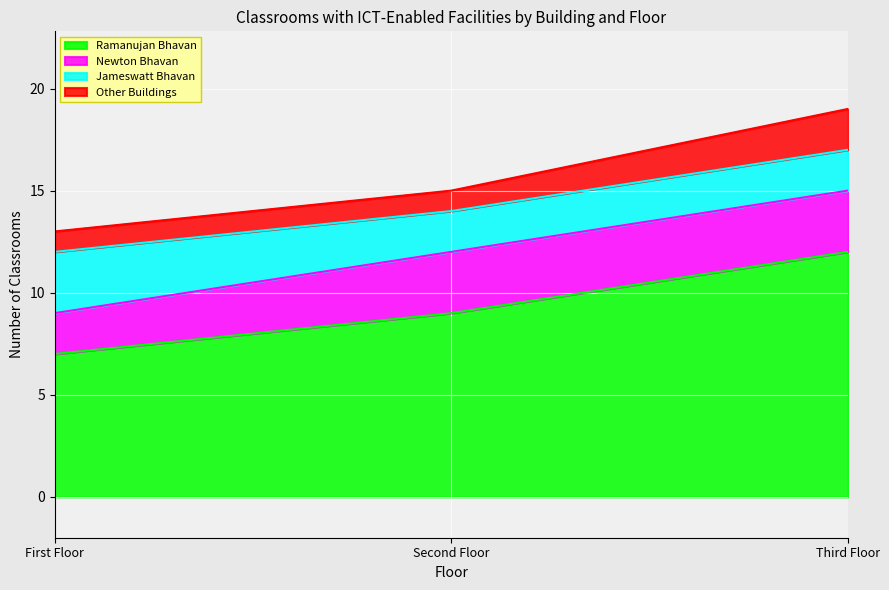

The Jameswatt Bhavan series shows 2 at Third Floor. True or false?

True